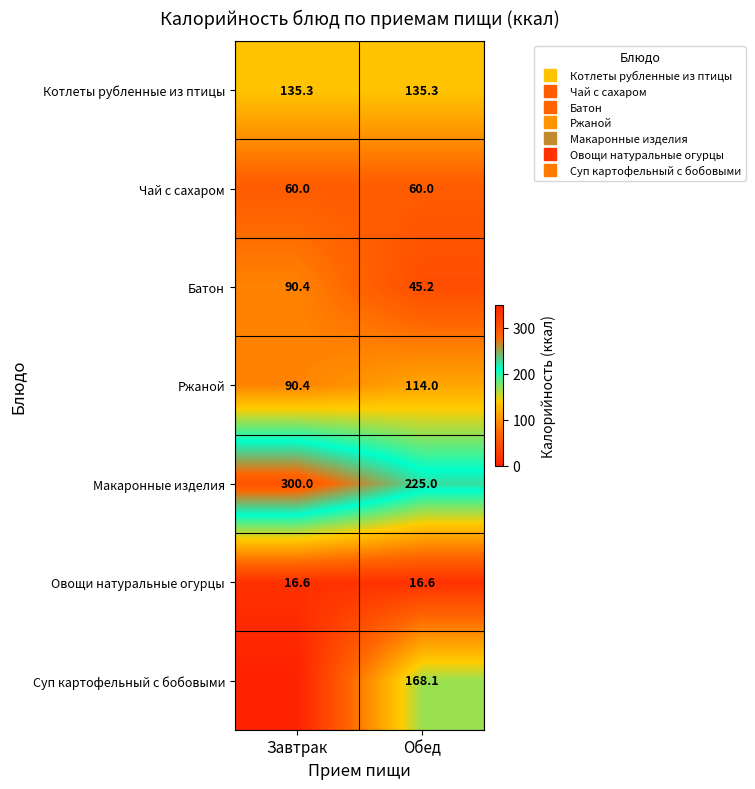

Rank the categories by Чай с сахаром value from lowest to highest.

Завтрак, Обед